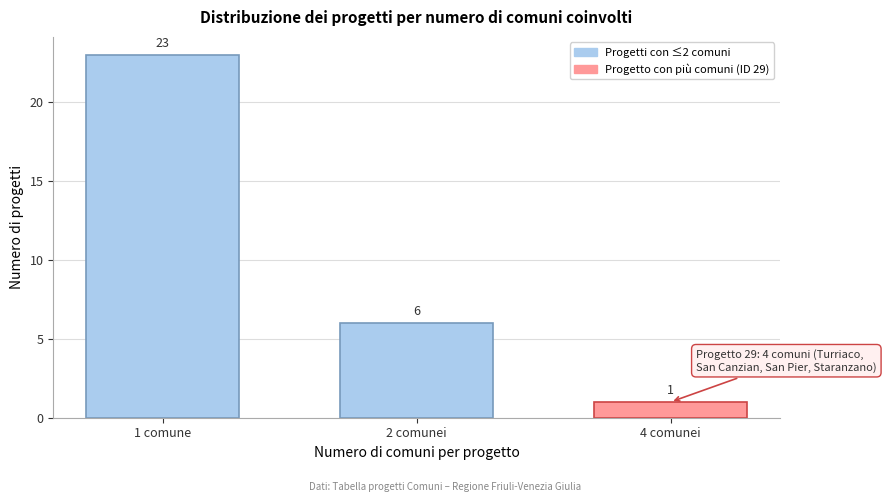

Reading right to left, transcribe all the data shown in this chart.

4 comunei=1	2 comunei=6	1 comune=23